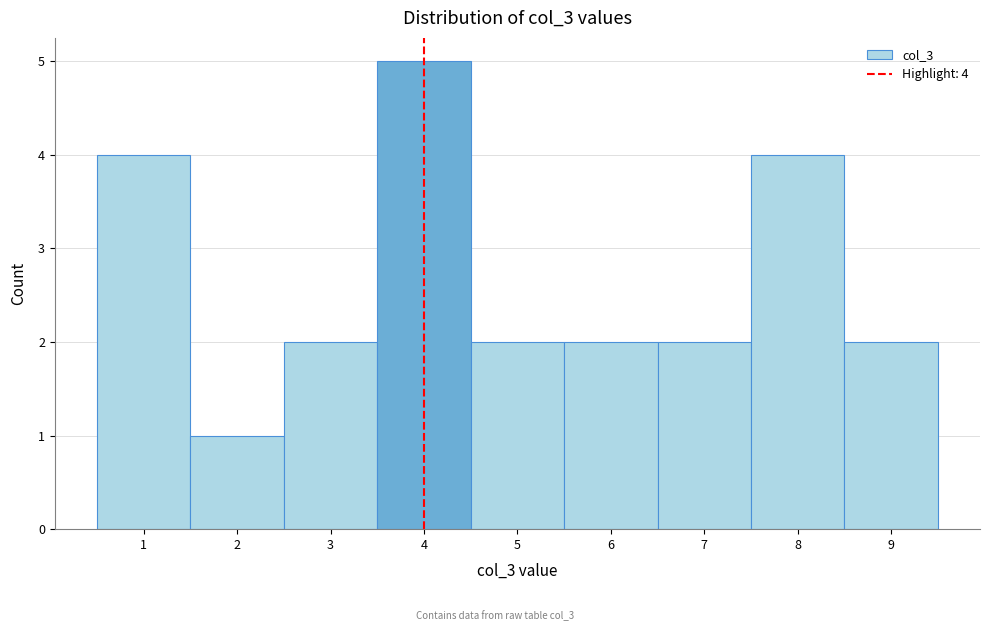

Over which range of the x-axis is the bar tallest?

3.5 to 4.5